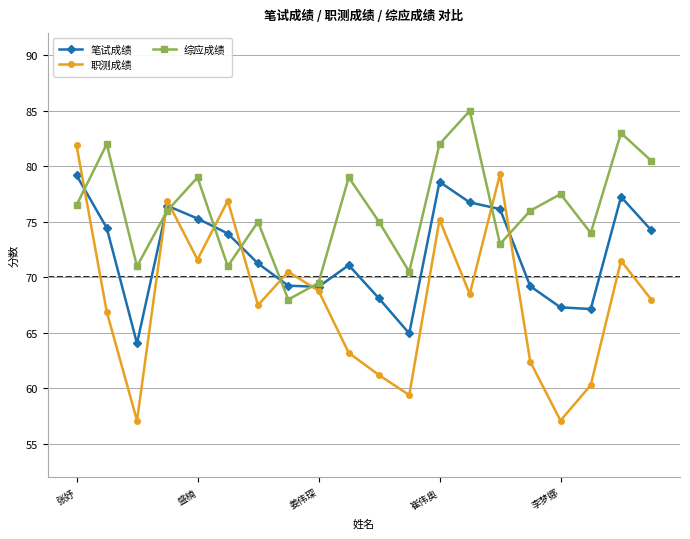

True or false: 笔试成绩 has more than 0 interior local peaks.

True